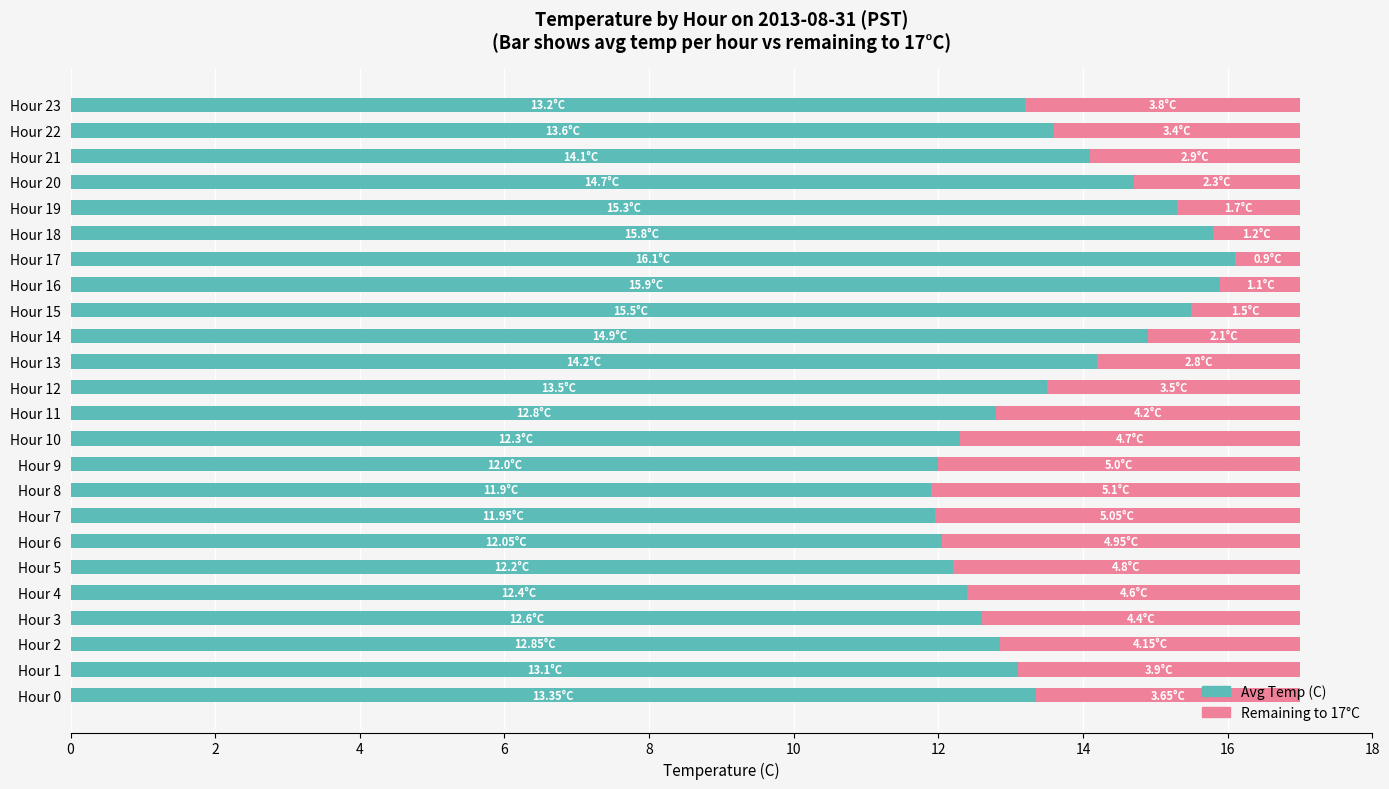

What is the difference between the maximum and minimum values in the Avg Temp (C) series?

4.2